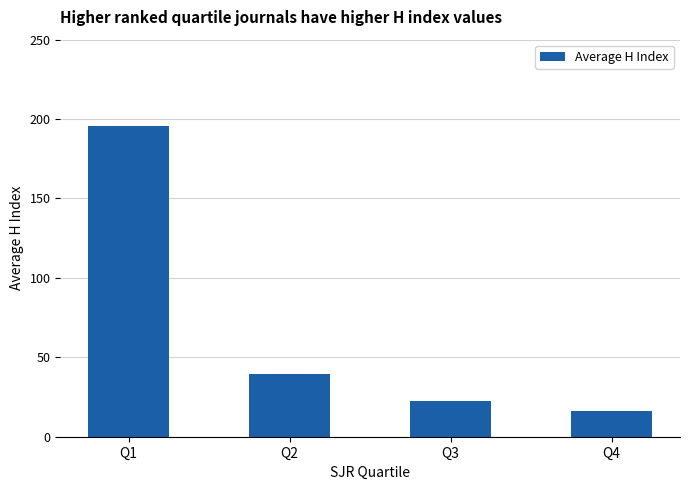

Where does the data first go above 39?

Q1